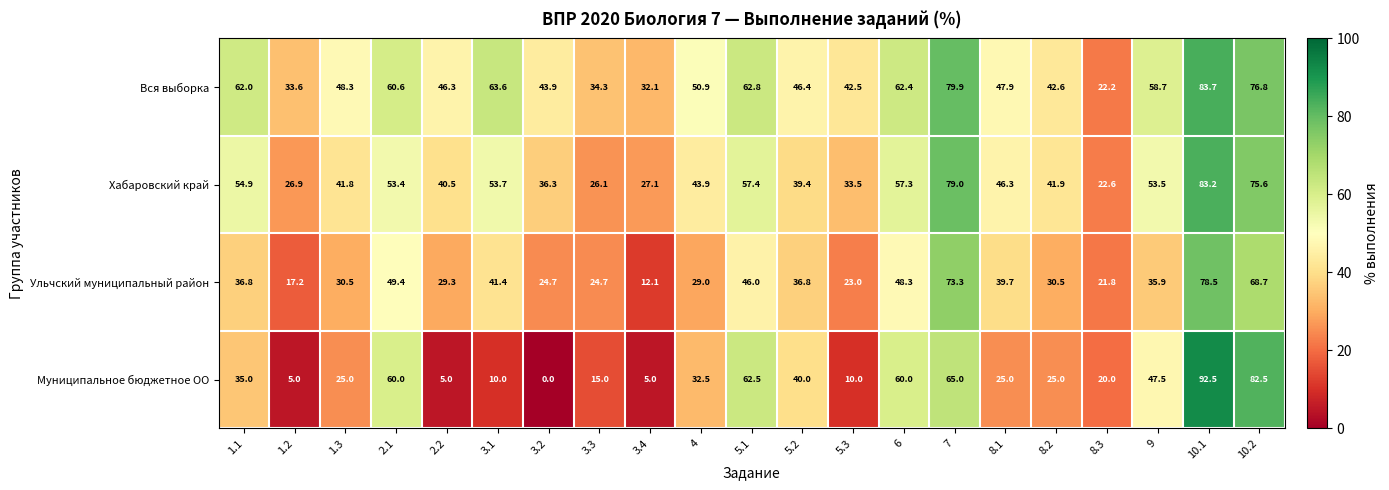

The value of Вся выборка at 3.3 is 46.9. True or false?

False